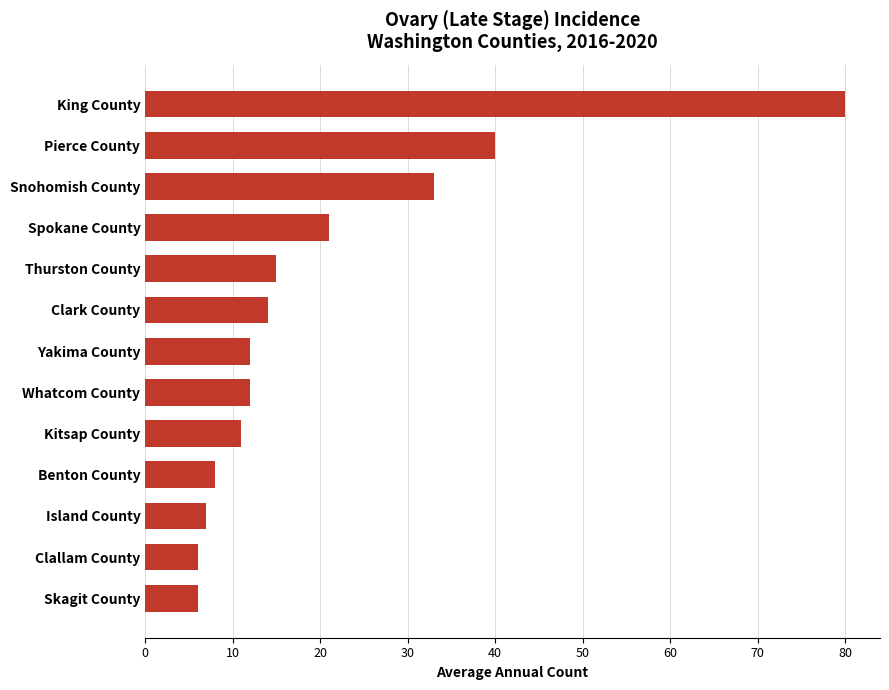

What is the sum of all values?

265